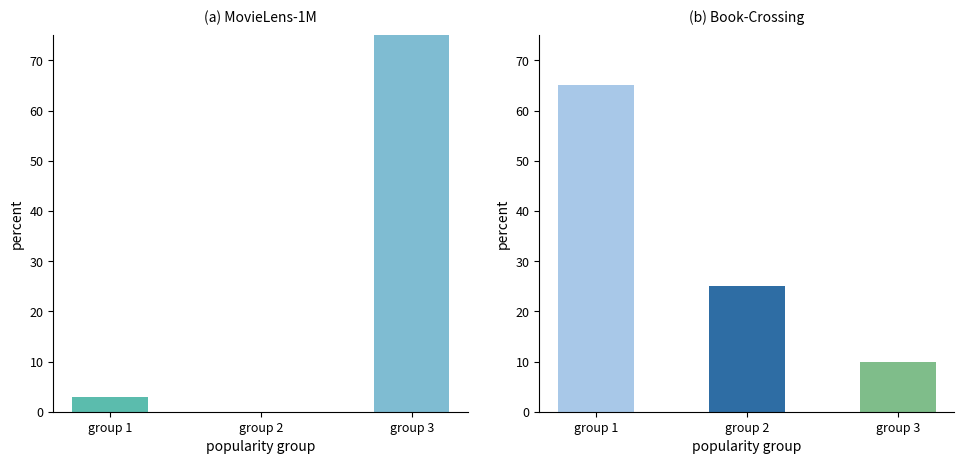

Where does the col_3 percent series first go above 3?

group 3